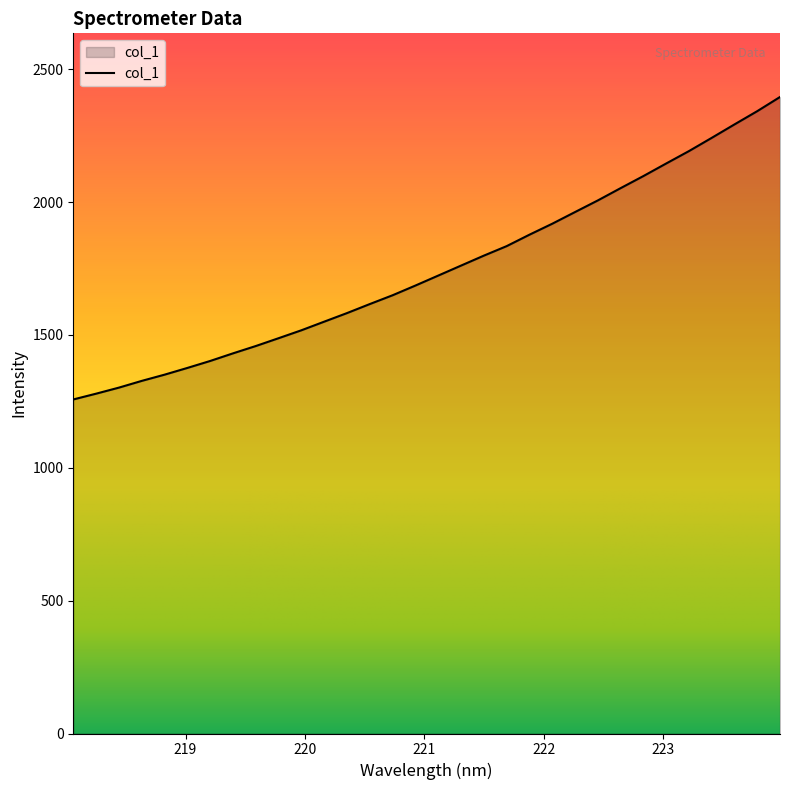

What is the sum of all values?

55921.3